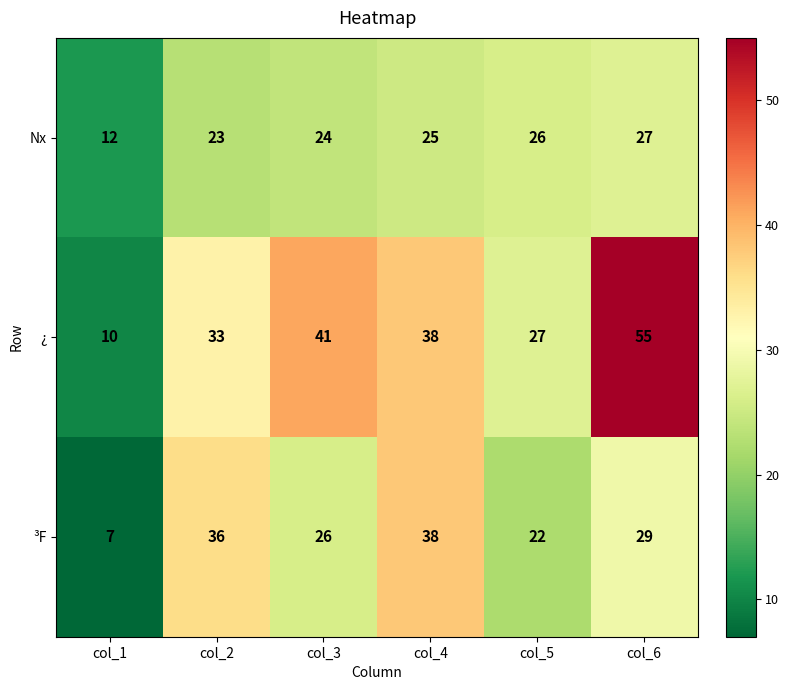

What value does the Nx series have at col_4, to the nearest 5?

25